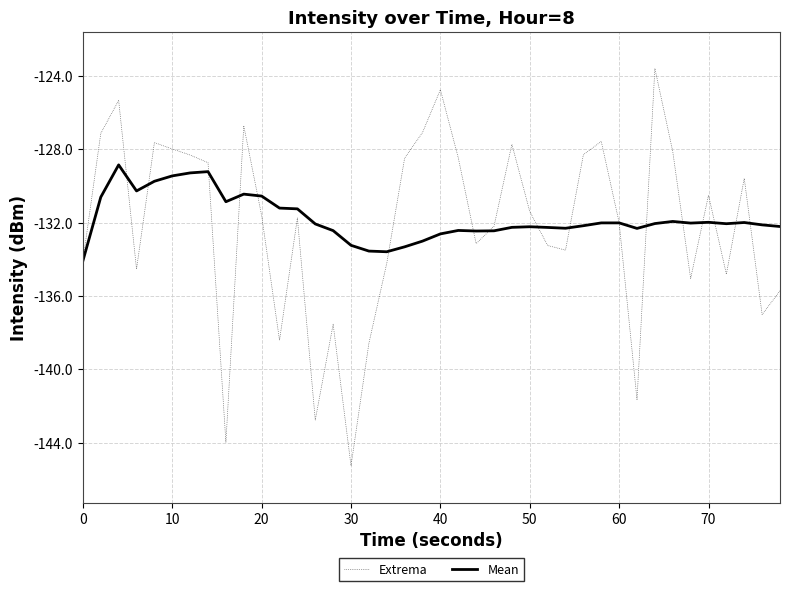

Which series has the widest spread of values?

Extrema